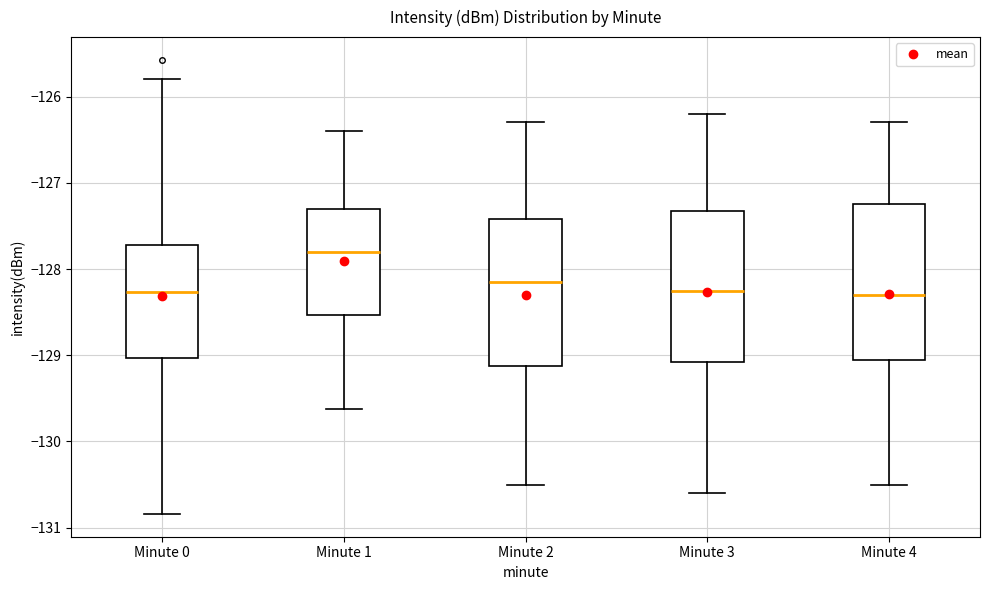

Reading left to right, read every box against the y-axis: the position of its median line, the range the box covers, and the ends of its whiskers. The values are not printed on the chart, so give them approximately, as read against the axis.

Minute 0: median -128.3, box -129.0 to -127.7, whiskers -130.8 to -125.8
Minute 1: median -127.8, box -128.5 to -127.3, whiskers -129.6 to -126.4
Minute 2: median -128.1, box -129.1 to -127.4, whiskers -130.5 to -126.3
Minute 3: median -128.2, box -129.1 to -127.3, whiskers -130.6 to -126.2
Minute 4: median -128.3, box -129.0 to -127.2, whiskers -130.5 to -126.3